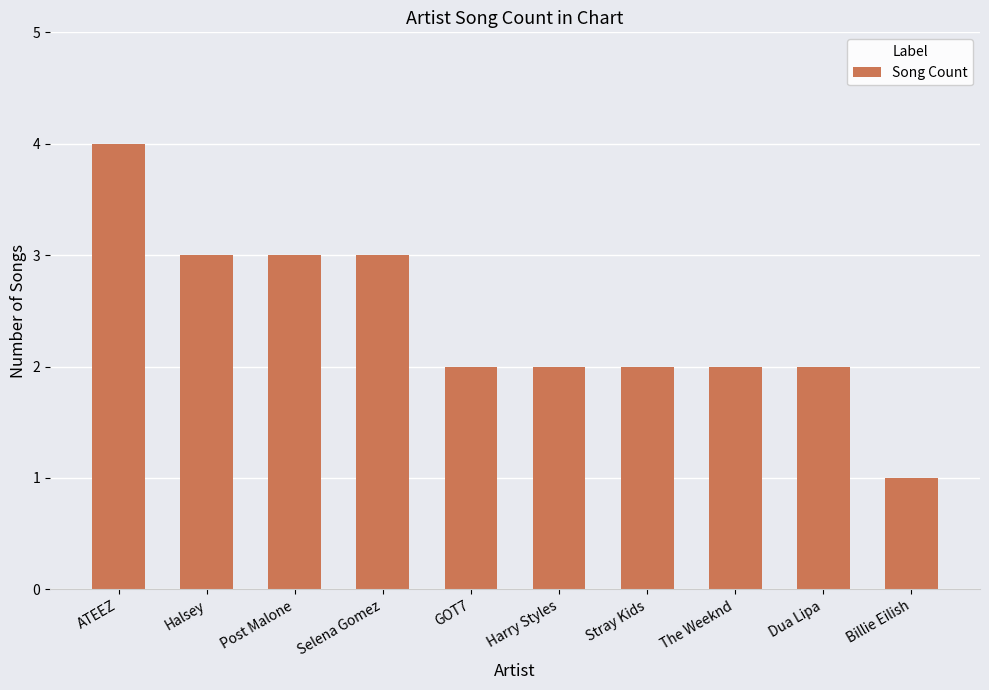

What is the ratio of the value at Halsey to the value at ATEEZ?

0.8